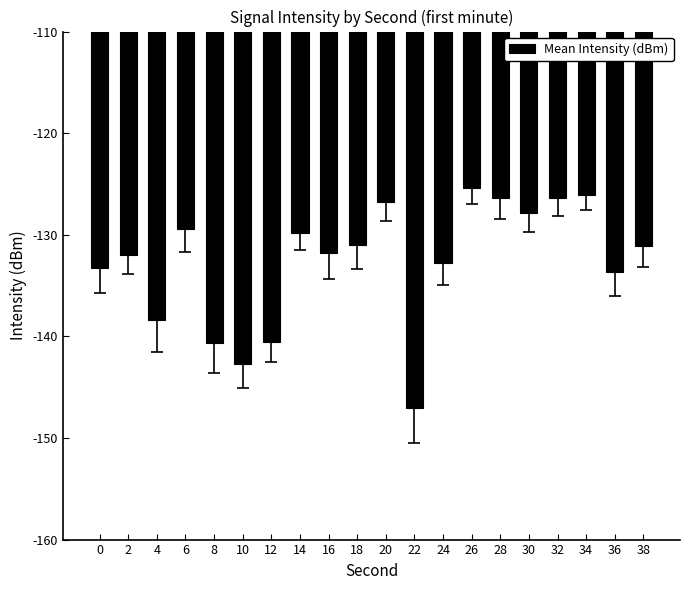

What is the approximate value at 10?

-142.7